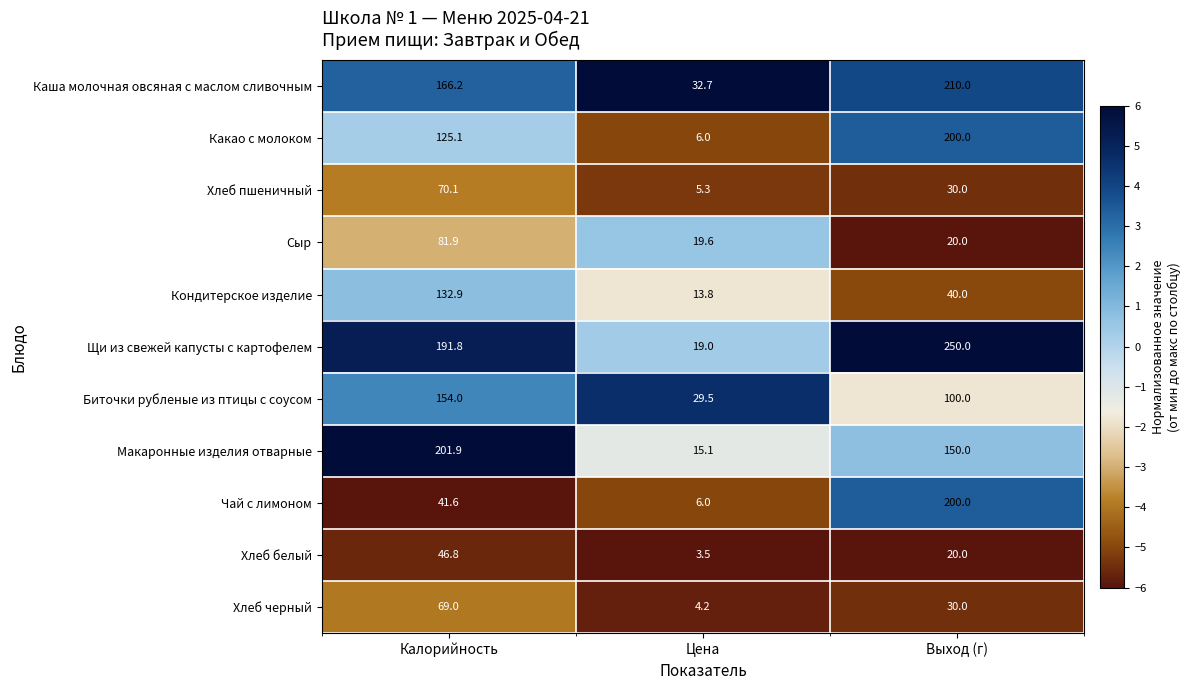

How many distinct data groups are displayed?

11